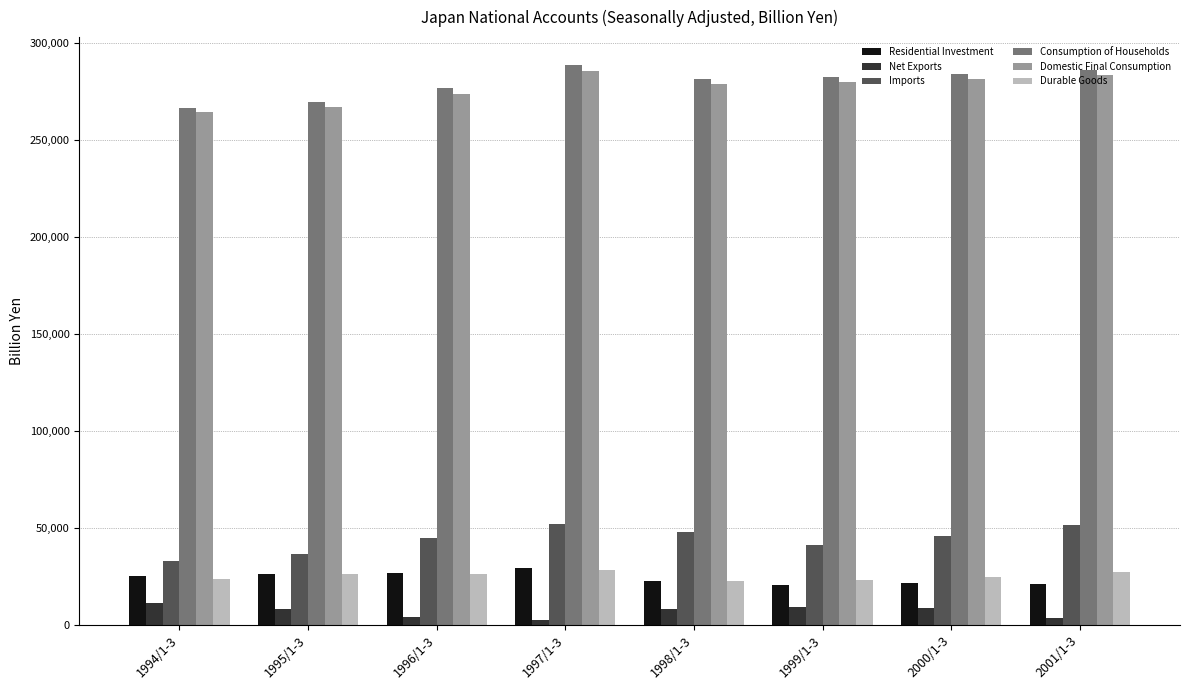

At how many categories does at least one series exceed 249870?

8